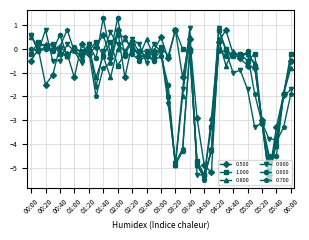

What is the value of the 0.500 point at the 26th from the left?

-5.2